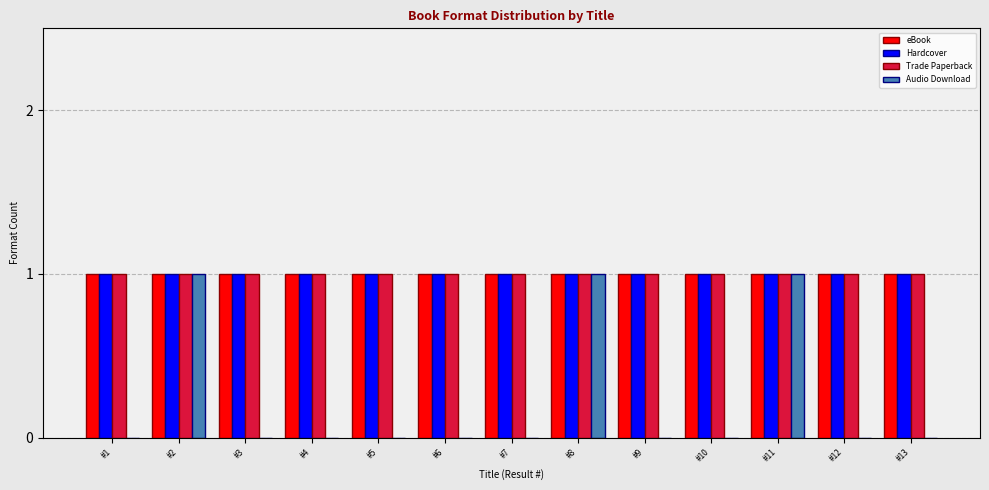

What are all the series names shown in the legend?

eBook, Hardcover, Trade Paperback, Audio Download